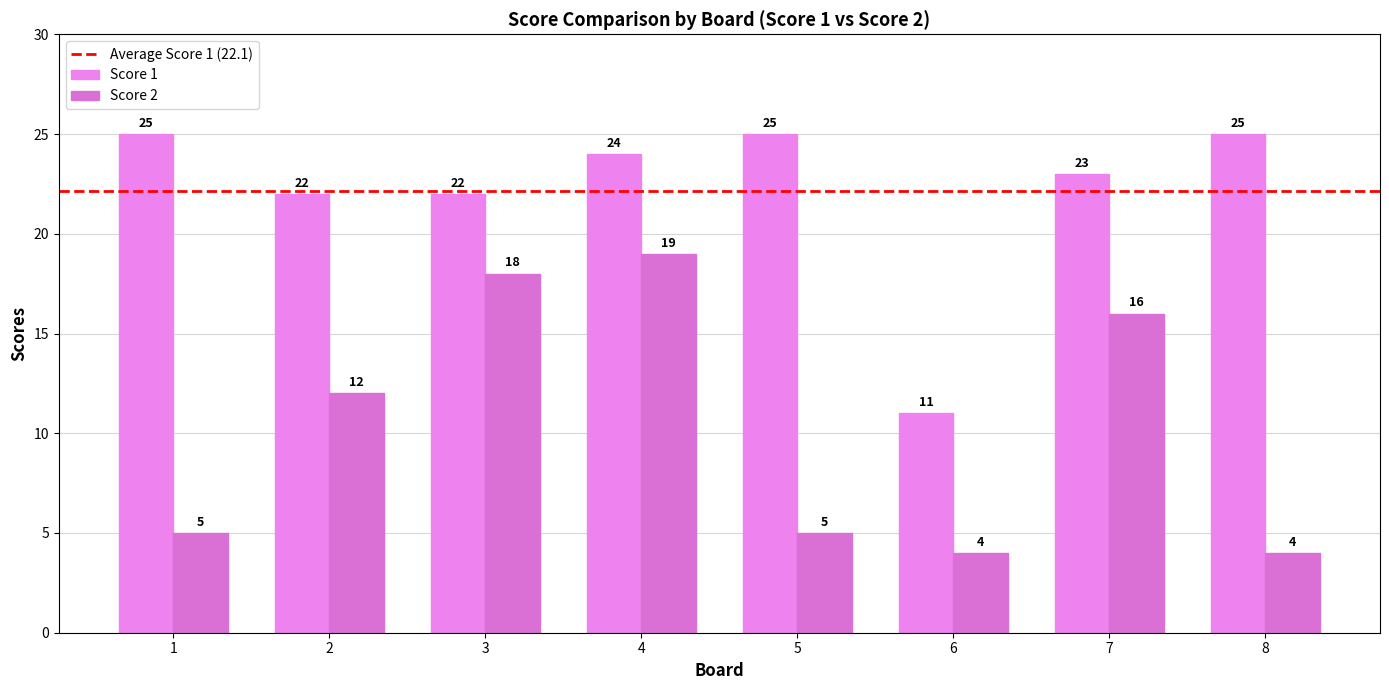

Reading left to right, extract all data points from this chart.

Score 1: 1=25	2=22	3=22	4=24	5=25	6=11	7=23	8=25
Score 2: 1=5	2=12	3=18	4=19	5=5	6=4	7=16	8=4